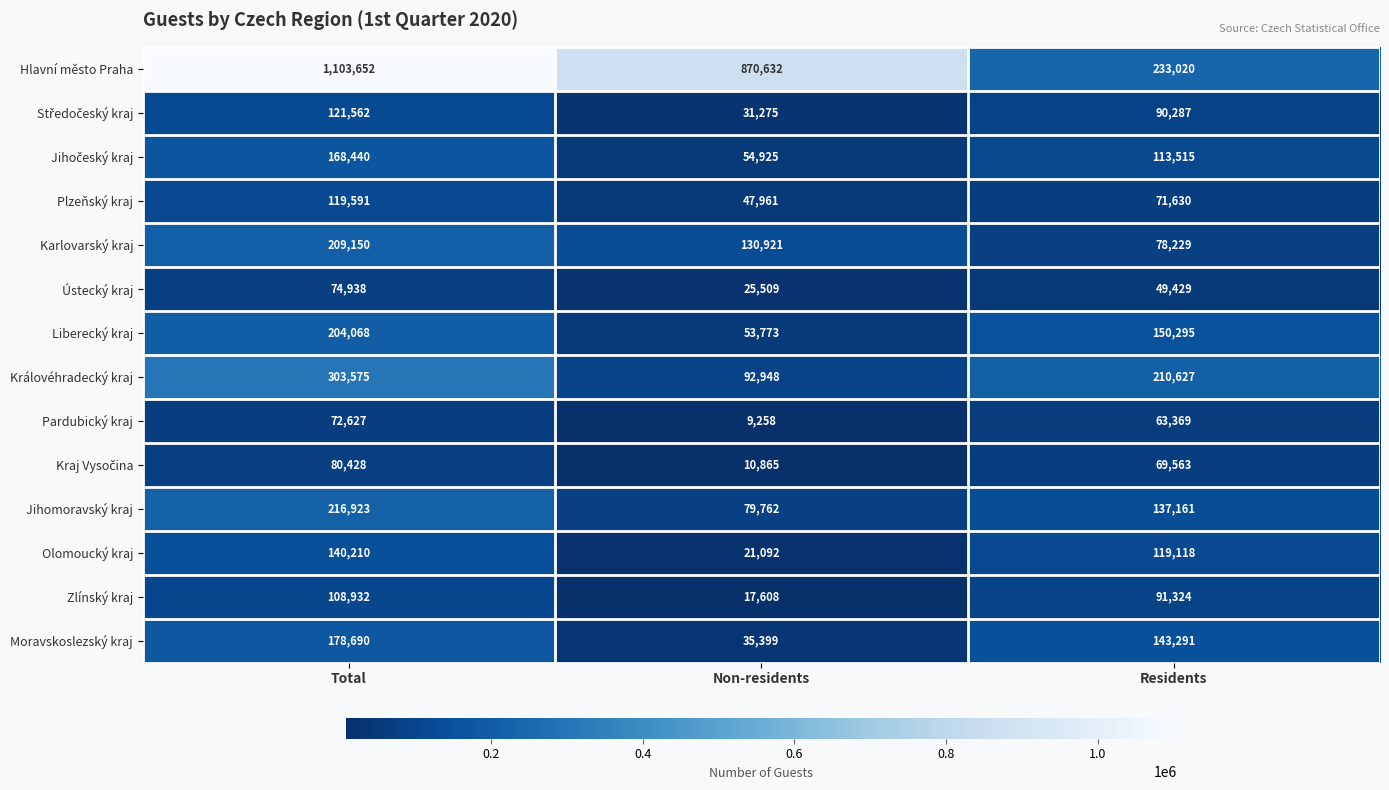

Which series has the largest total across all categories?

Hlavní město Praha